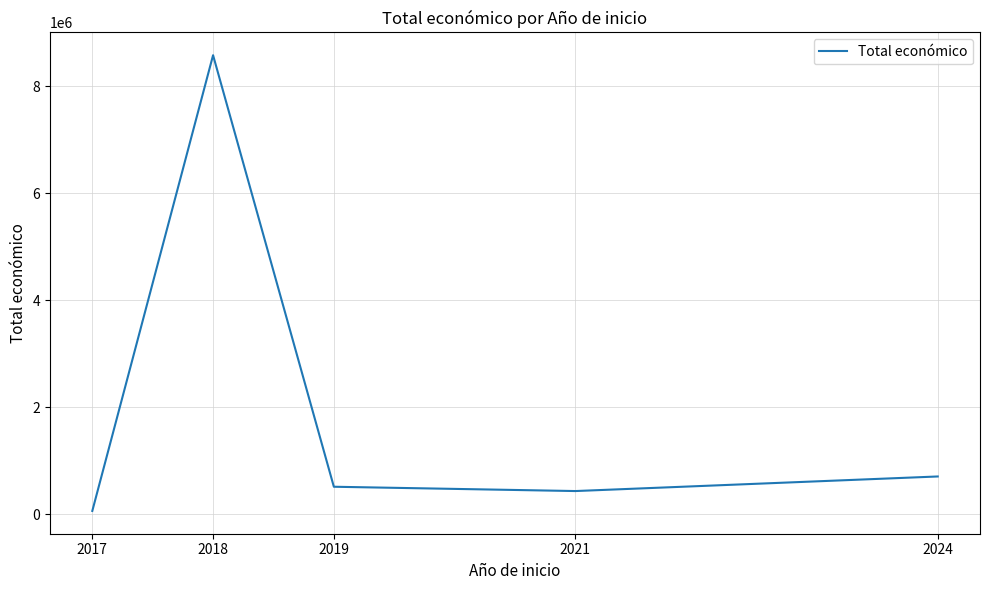

How many lines are shown in the chart?

1